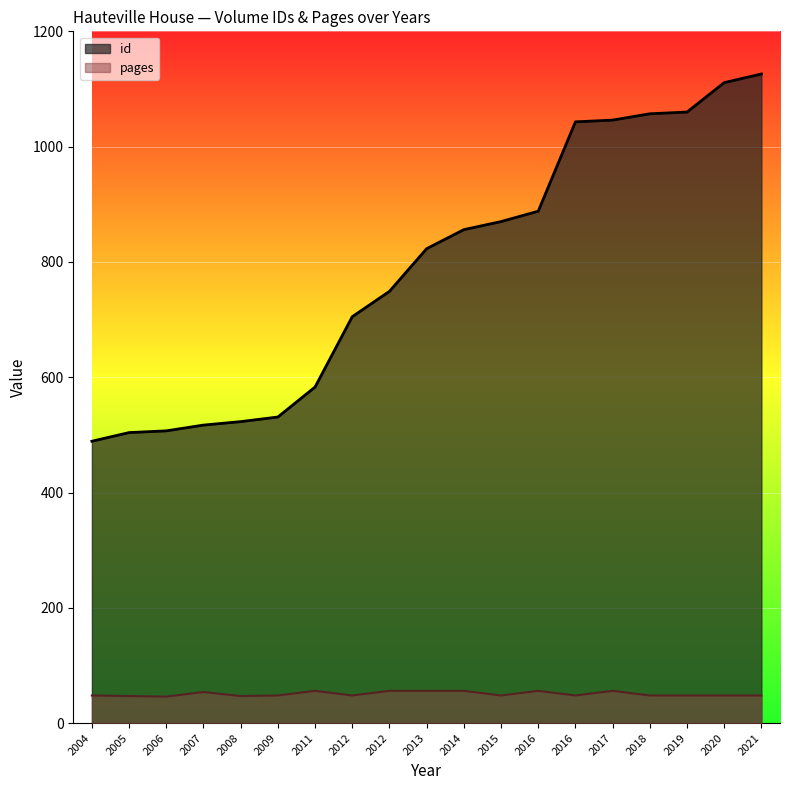

True or false: id and pages cross at least once.

False